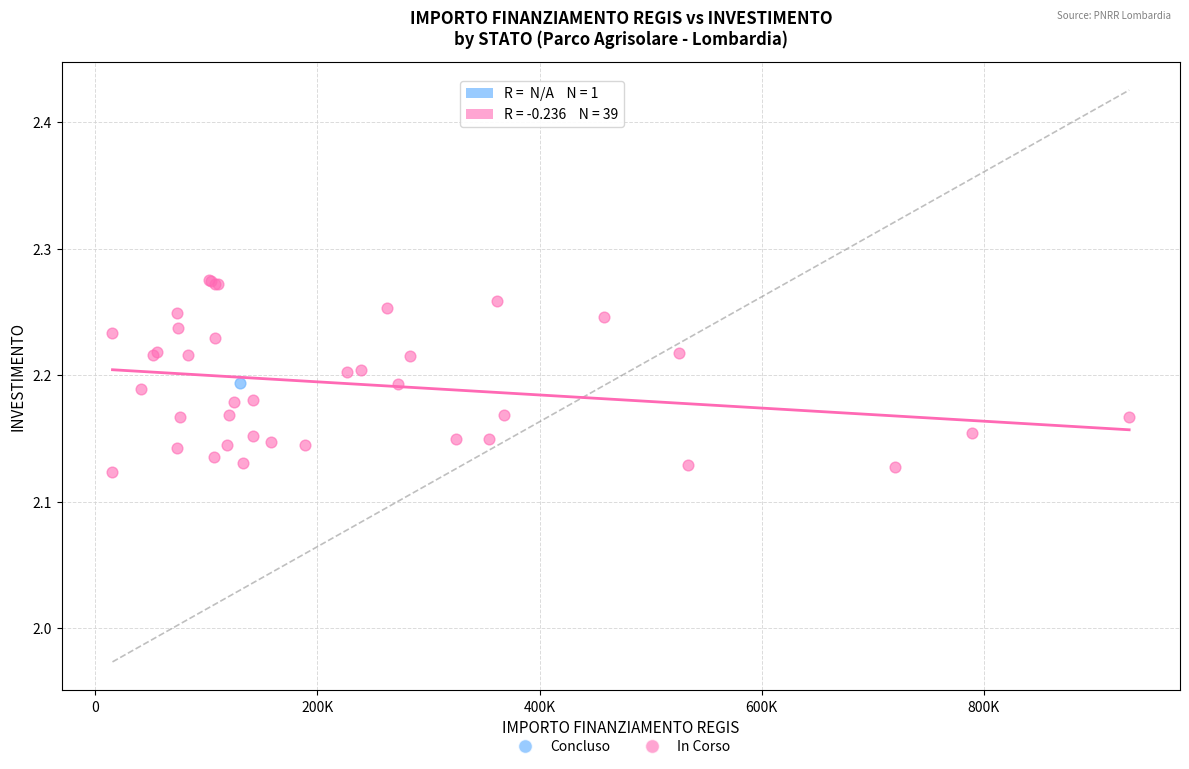

What are all the series names shown in the legend?

Concluso, In Corso